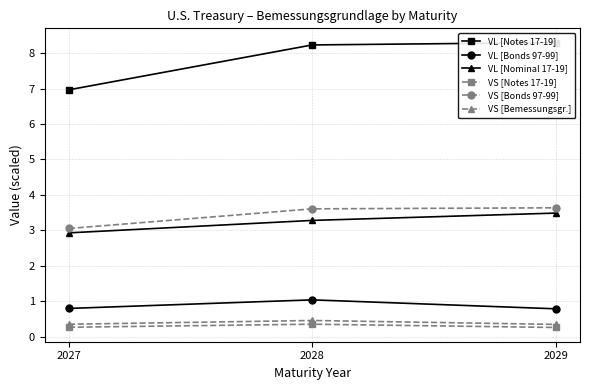

How many distinct data groups are displayed?

6